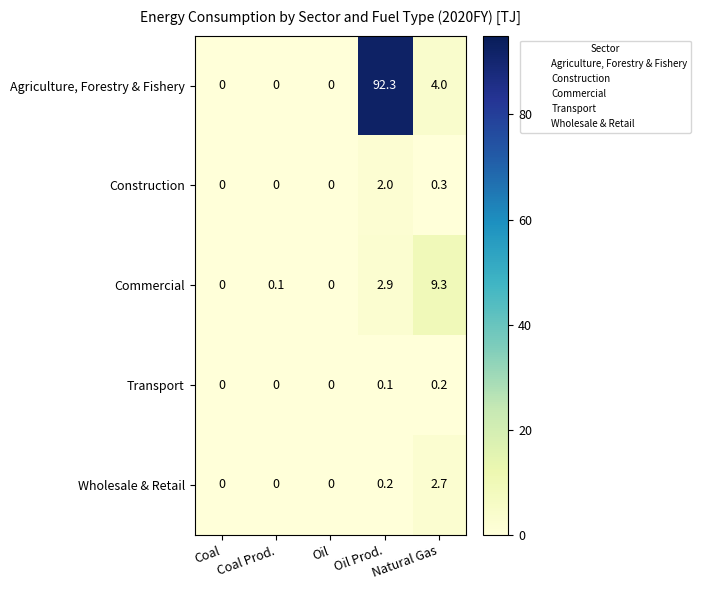

Which series has the widest spread of values?

Agriculture, Forestry & Fishery